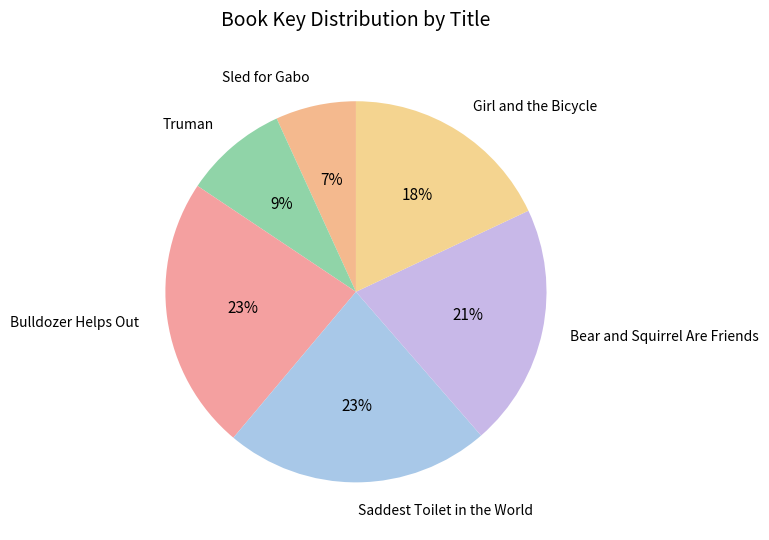

What is the ratio of the value at Girl and the Bicycle to the value at Truman?

2.0